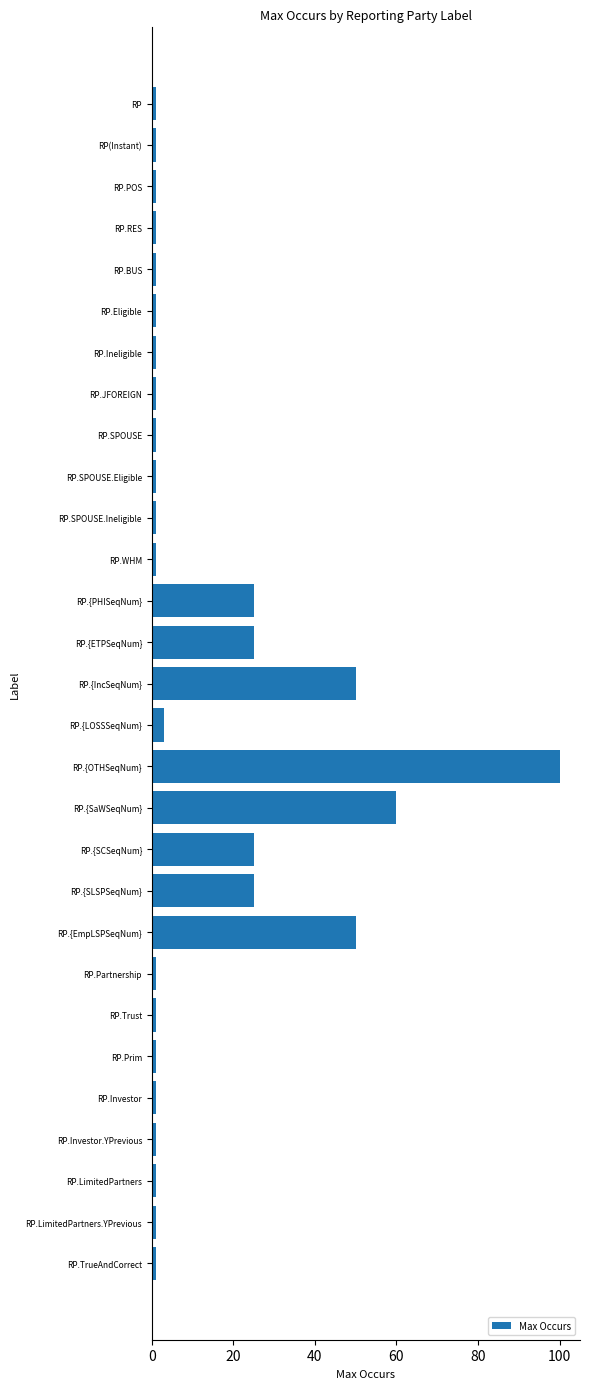

What is the greatest value displayed?

100